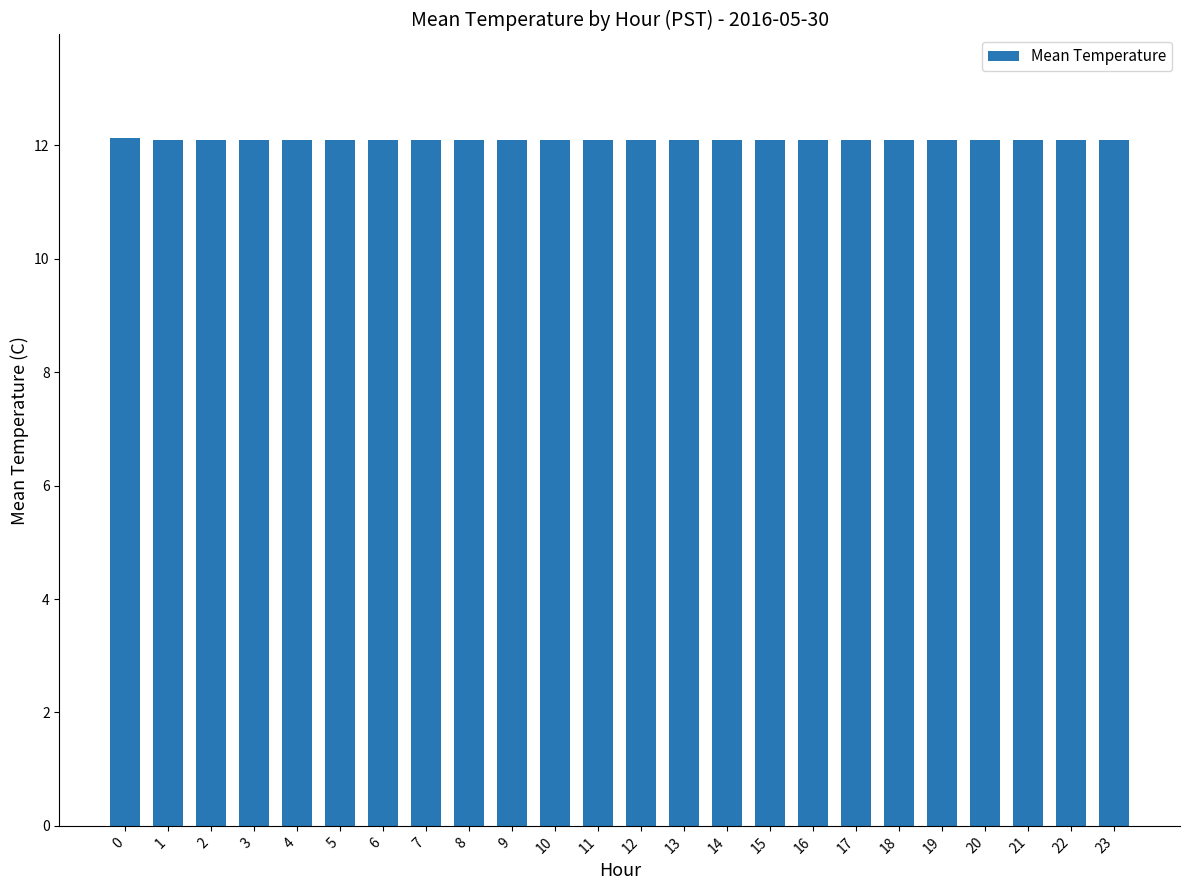

Reading right to left, what are all the values shown in this chart?

12.1	12.1	12.1	12.1	12.1	12.1	12.1	12.1	12.1	12.1	12.1	12.1	12.1	12.1	12.1	12.1	12.1	12.1	12.1	12.1	12.1	12.1	12.1	12.1